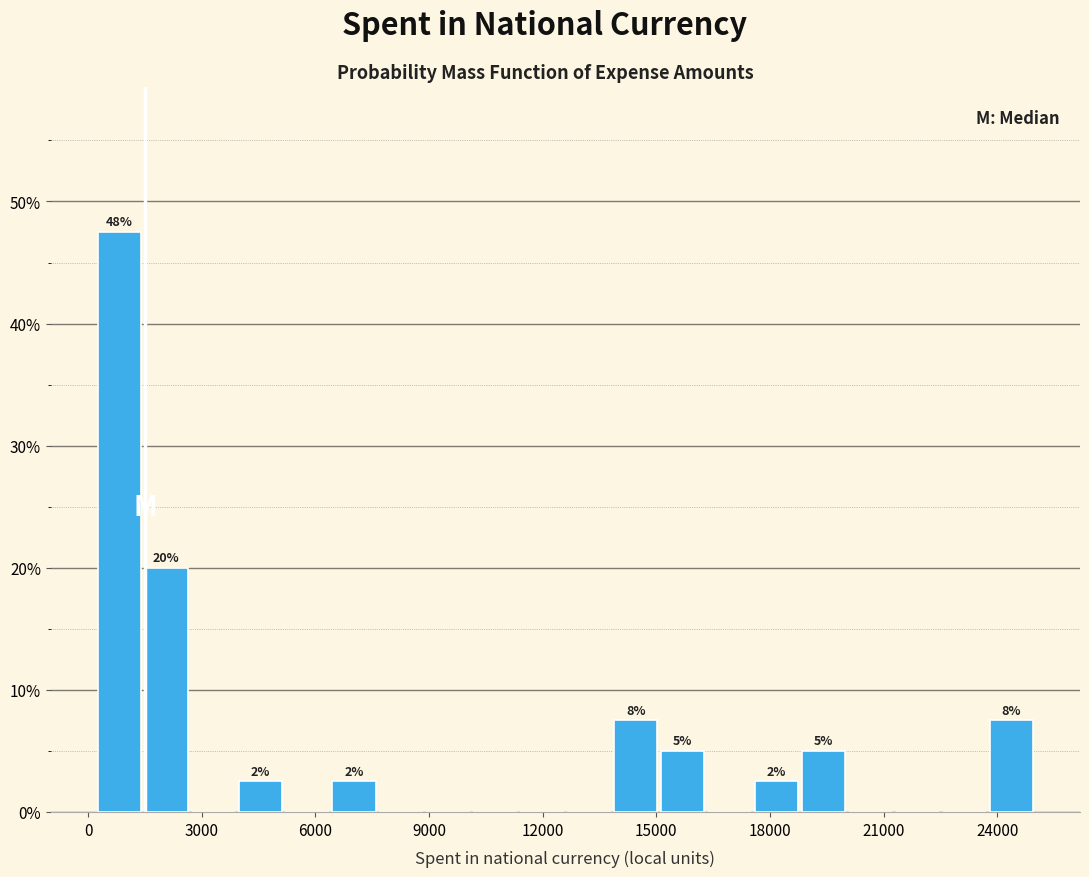

Read against the x-axis, roughly where is the centre of the tallest bar?

1000